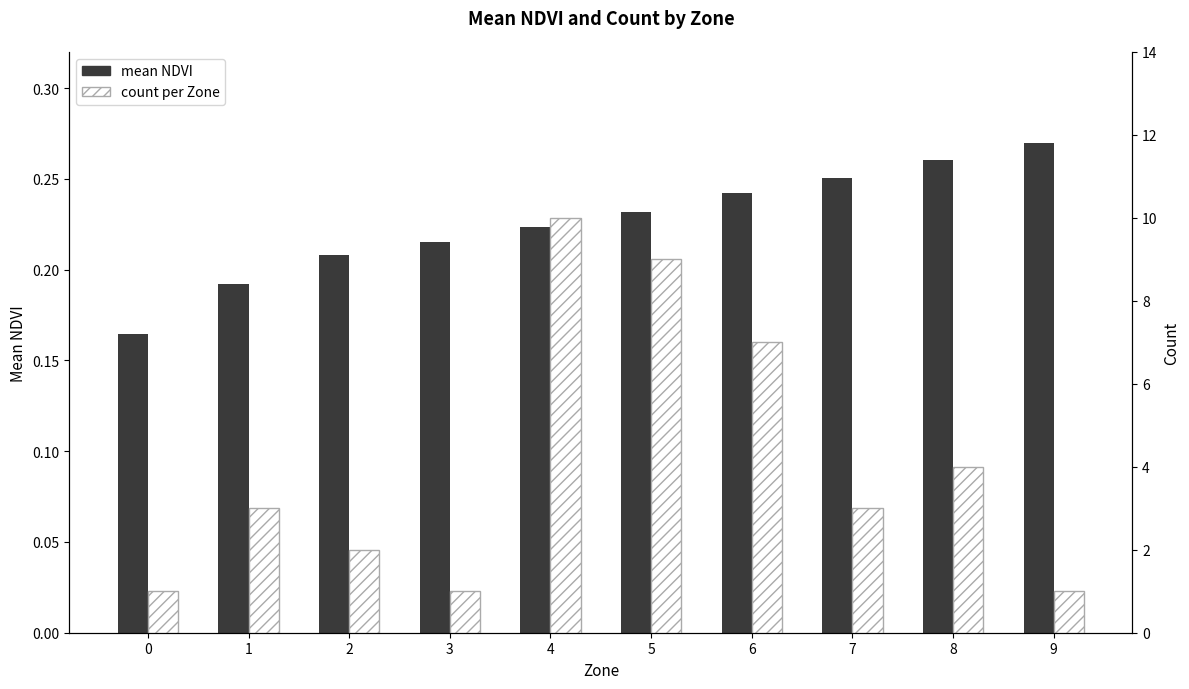

Are the bars grouped side by side (vs. stacked)?

Yes